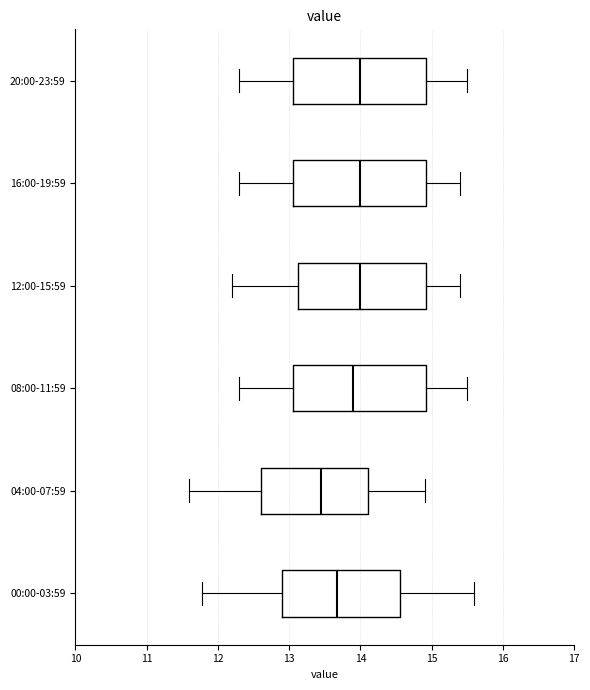

Reading bottom to top, read every box against the x-axis: the position of its median line, the range the box covers, and the ends of its whiskers. The values are not printed on the chart, so give them approximately, as read against the axis.

00:00-03:59: median 13.7, box 12.9 to 14.6, whiskers 11.8 to 15.6
04:00-07:59: median 13.5, box 12.6 to 14.1, whiskers 11.6 to 14.9
08:00-11:59: median 13.9, box 13.1 to 14.9, whiskers 12.3 to 15.5
12:00-15:59: median 14.0, box 13.1 to 14.9, whiskers 12.2 to 15.4
16:00-19:59: median 14.0, box 13.1 to 14.9, whiskers 12.3 to 15.4
20:00-23:59: median 14.0, box 13.1 to 14.9, whiskers 12.3 to 15.5